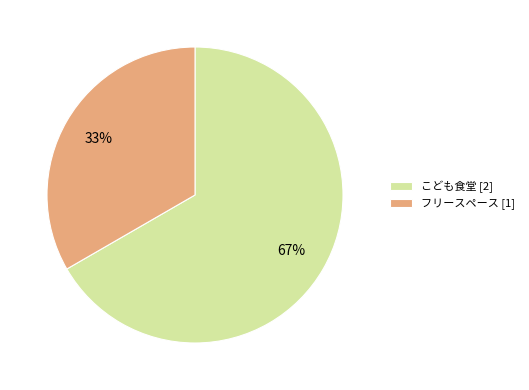

To the nearest percent, what percentage of the pie is フリースペース?

33%